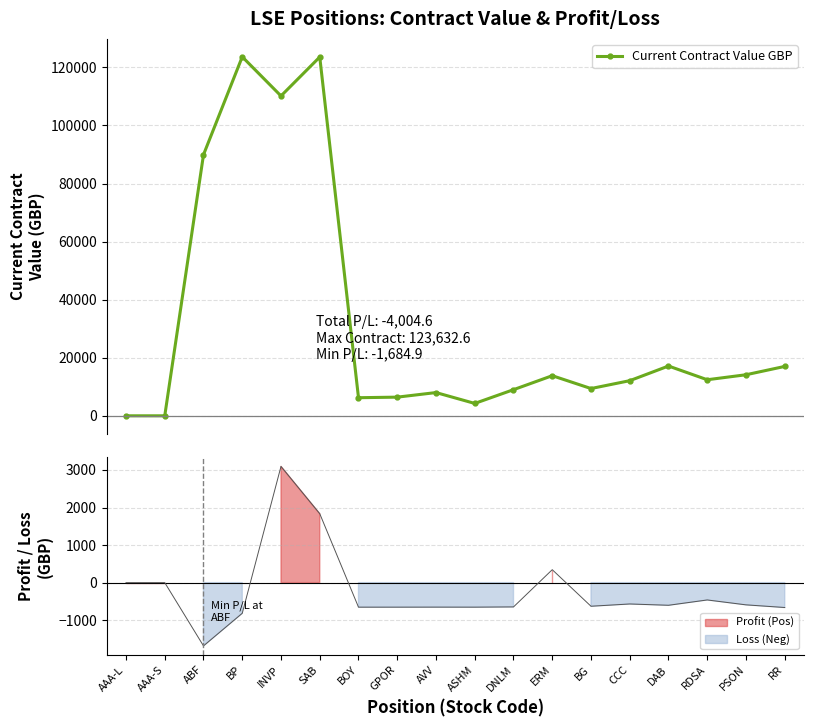

Reading left to right, transcribe all the data shown in this chart.

AAA-L=0.0	AAA-S=0.0	ABF=89921.5	BP=123632.6	INVP=110164.2	SAB=123565.9	BOY=6231.0	GPOR=6425.1	AVV=8001.9	ASHM=4260.4	DNLM=8995.5	ERM=13811.6	BG=9388.9	CCC=12096.8	DAB=17144.1	RDSA=12418.4	PSON=14137.0	RR=17007.2